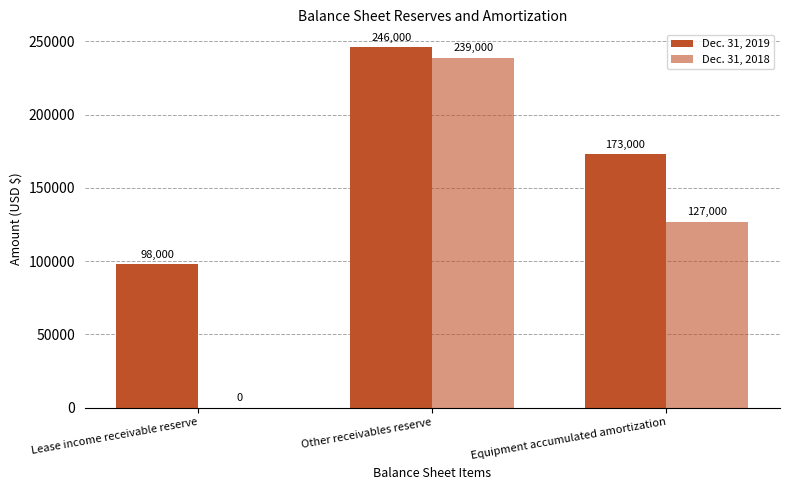

List the series in order of their peak value, lowest first.

Dec. 31, 2018, Dec. 31, 2019